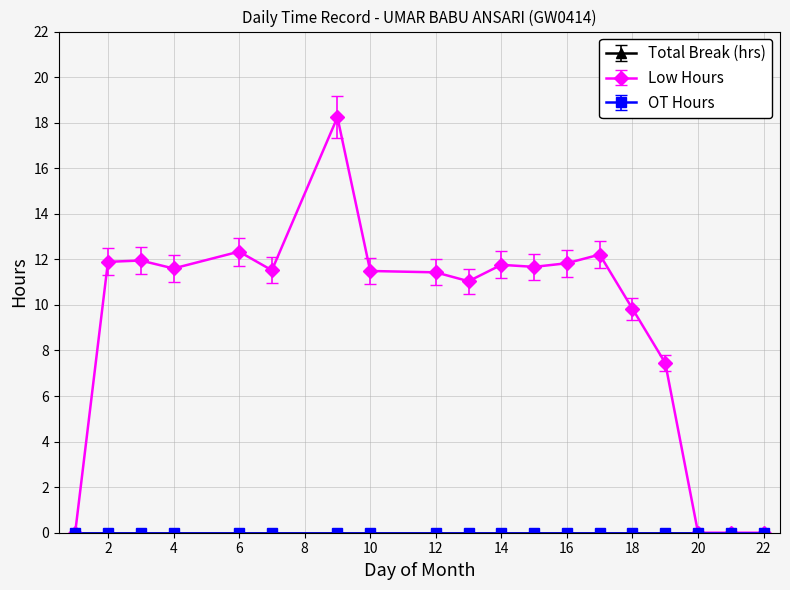

Does the chart have visible grid lines?

Yes